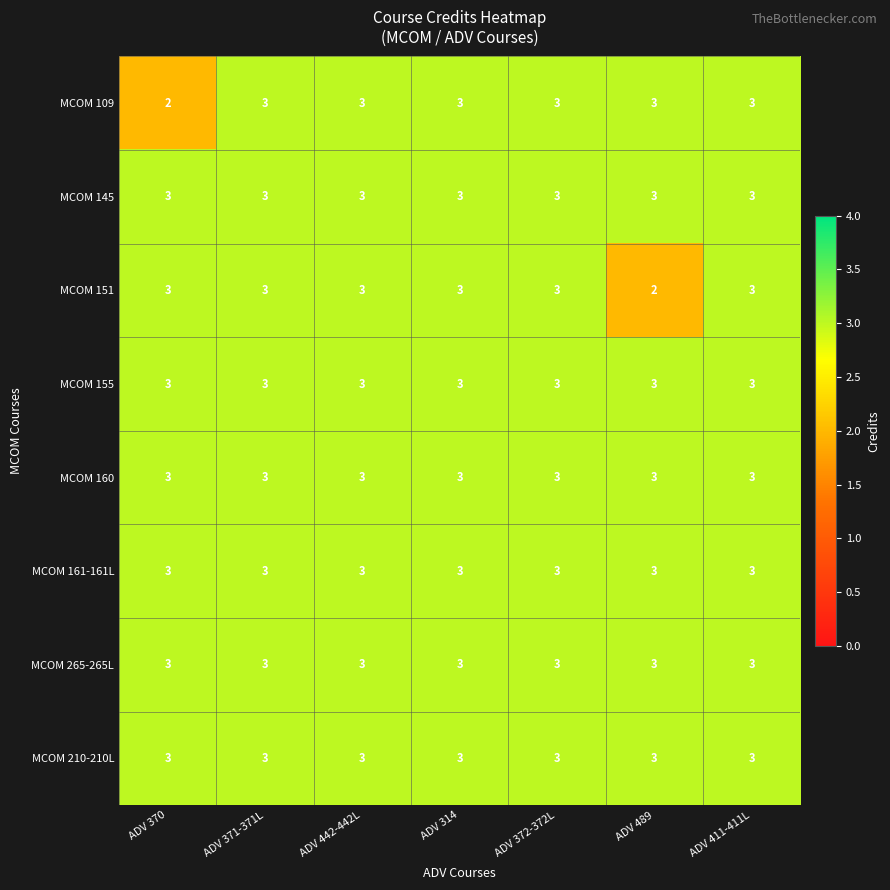

What is the maximum value shown in the chart?

3